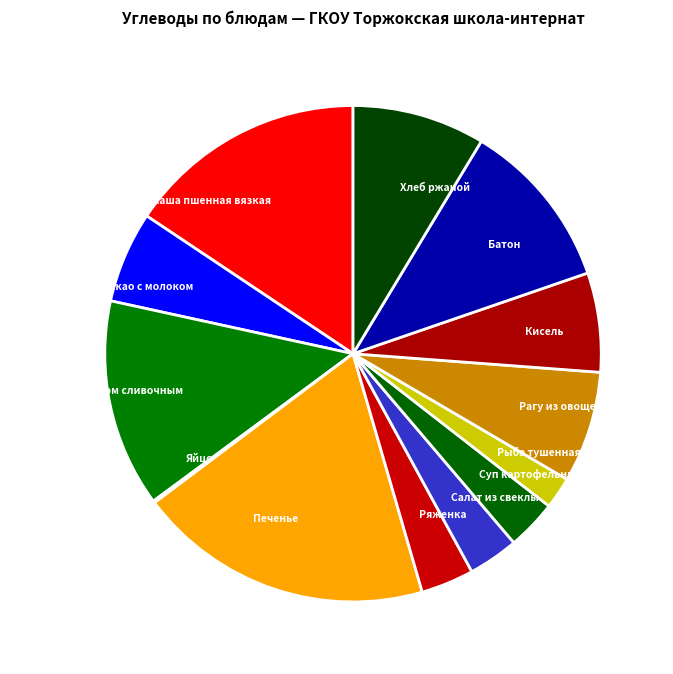

Do Рыба тушенная and Кисель together represent more than half of the pie?

No